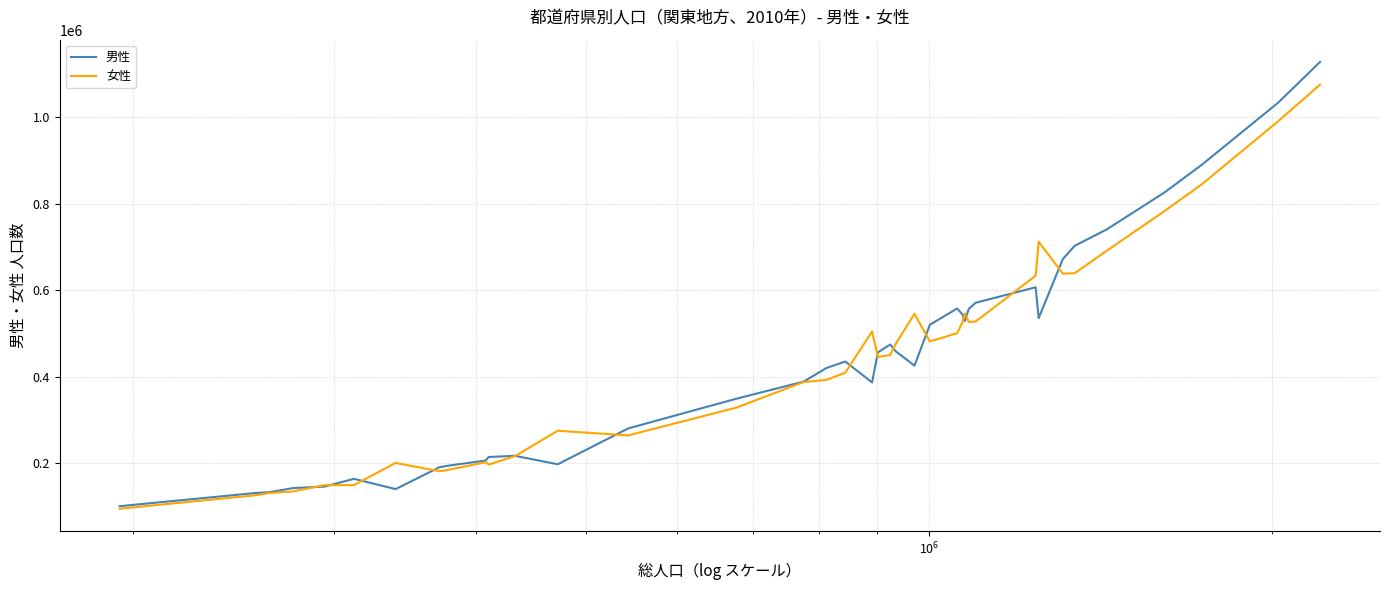

What is the average value of the 女性 series?

435612